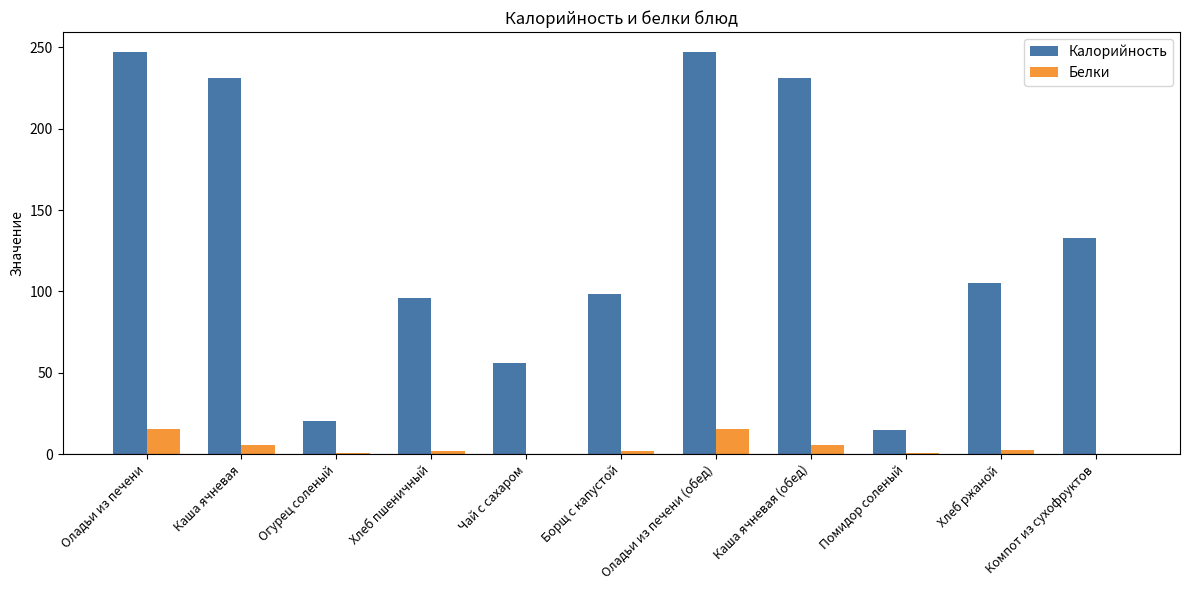

True or false: Калорийность has a value of 95.8 at Хлеб пшеничный.

True